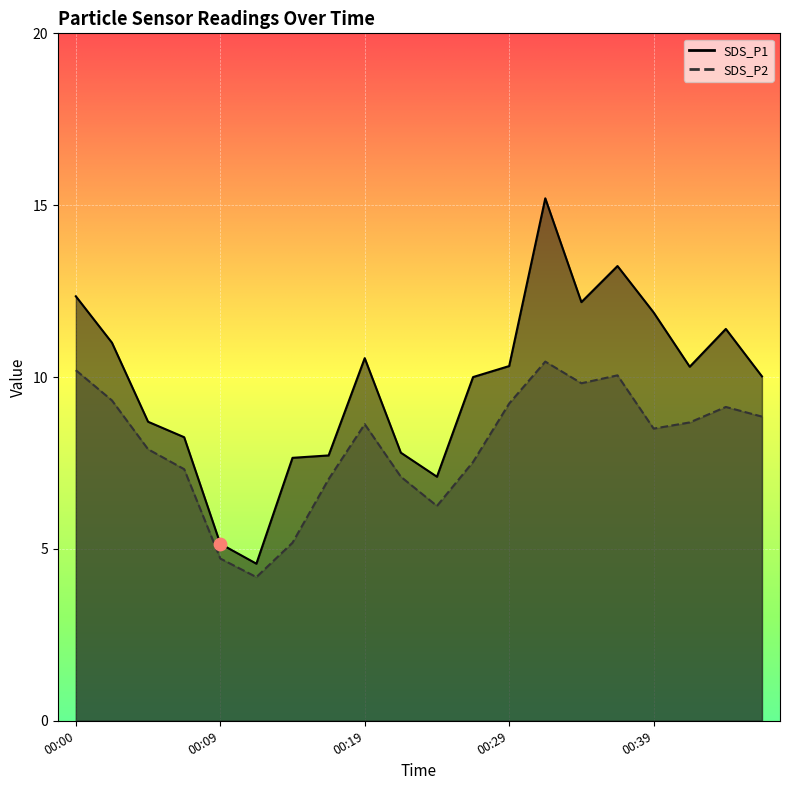

What is the total value across all series at 00:44?

20.5